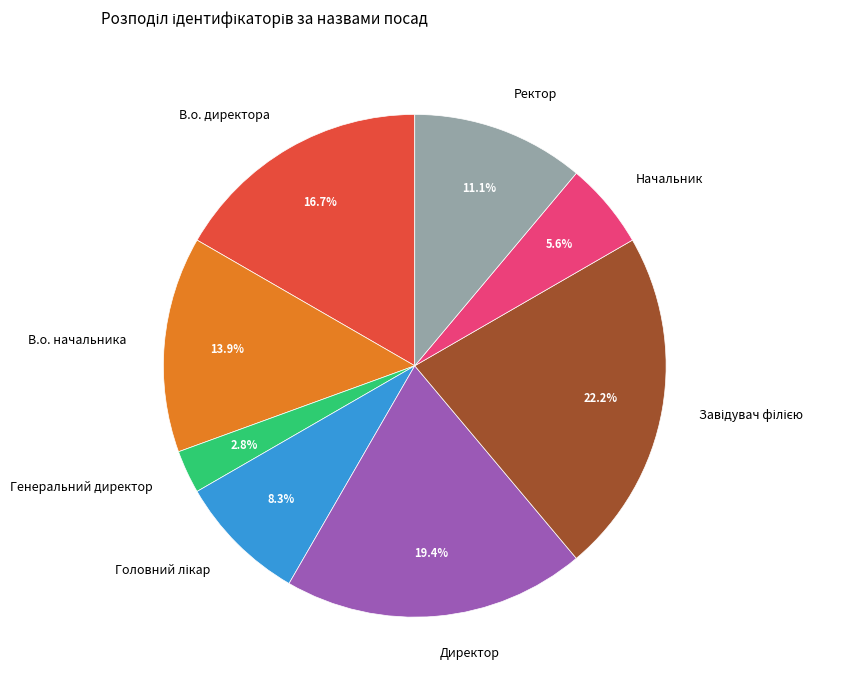

To the nearest percent, what is the average slice percentage?

12%